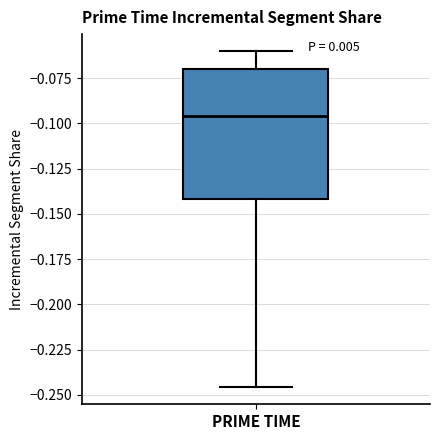

Where does the upper whisker of the box for PRIME TIME end on the y-axis? The values are not printed on the chart, so give them approximately, as read against the axis.

-0.060